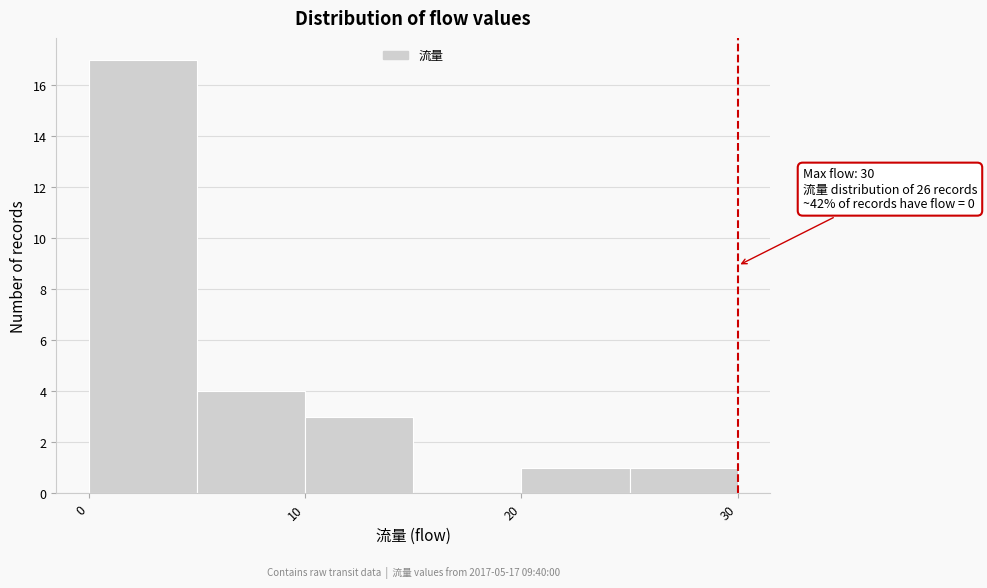

Over which range of the x-axis is the bar tallest?

0 to 5